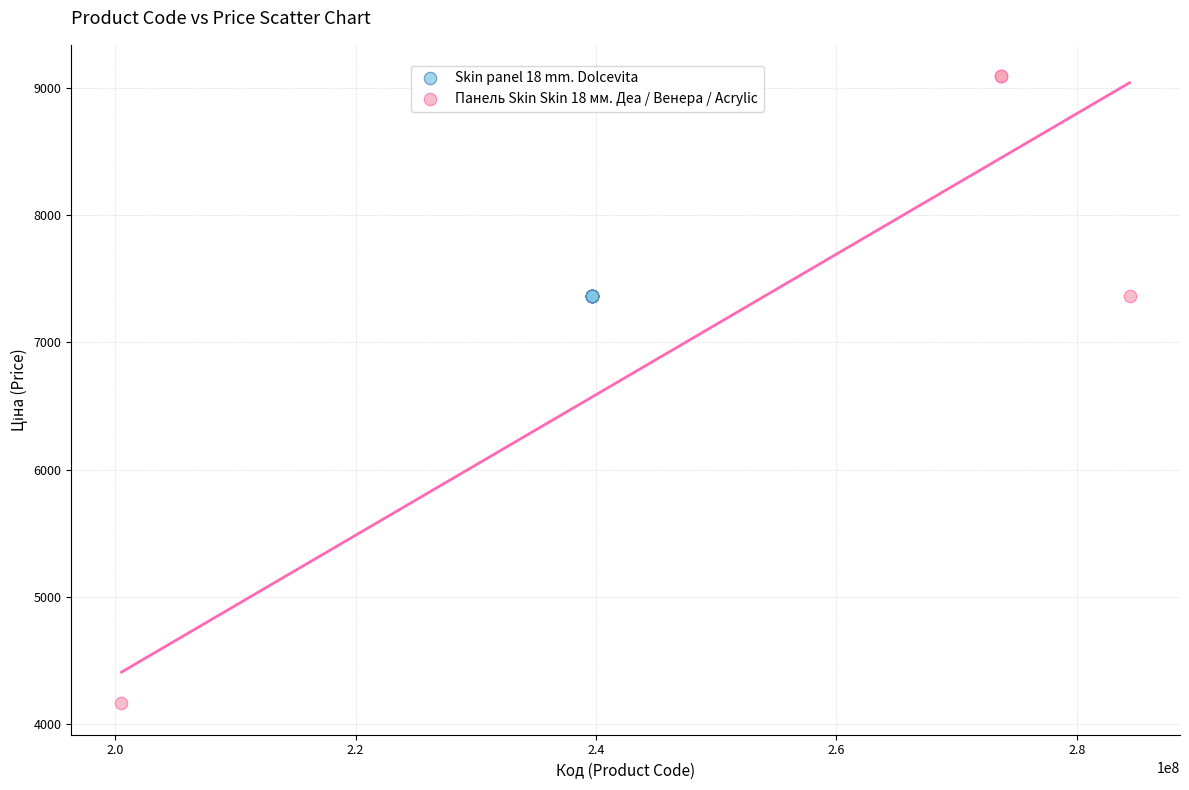

Which series contains the lowest Y value?

Панель Skin Skin 18 мм. Деа / Венера / Acrylic